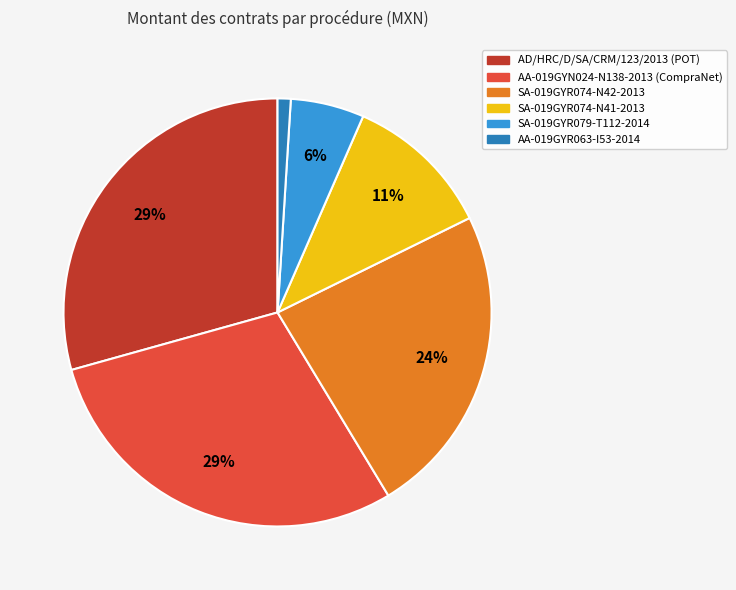

Which category has the smallest portion of the pie?

AA-019GYR063-I53-2014